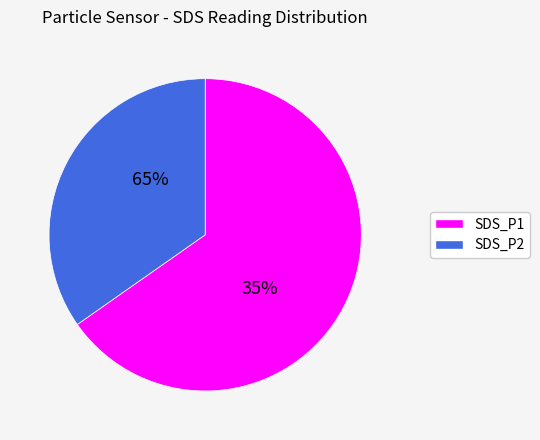

Which category has the smallest portion of the pie?

SDS_P2